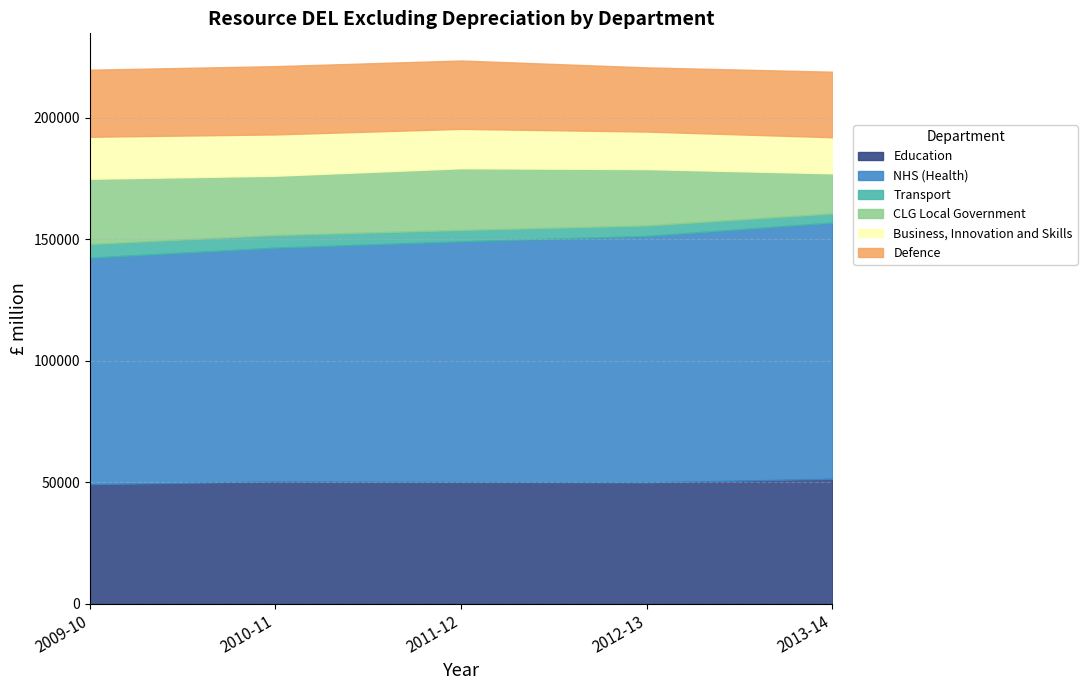

True or false: Business, Innovation and Skills and Education cross at least once.

False